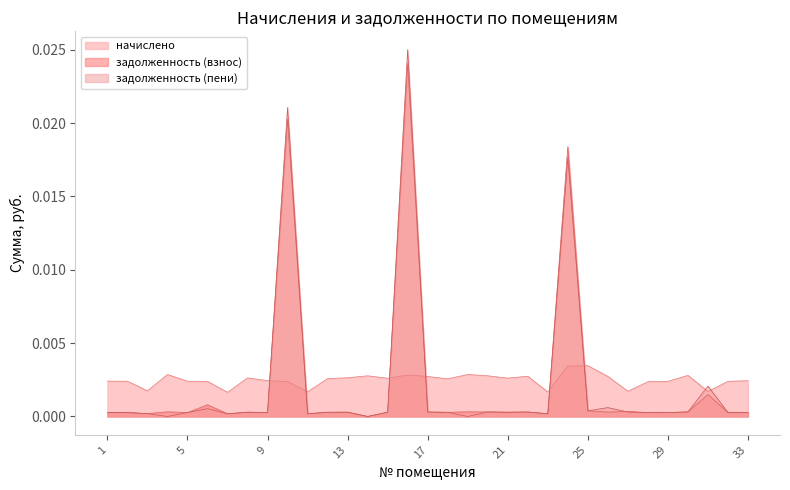

How many data points does each series have?

33